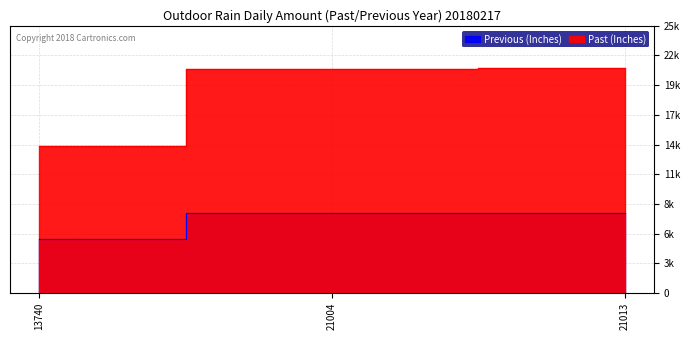

Rank the series by their average value, from lowest to highest.

Previous (Inches), Past (Inches)